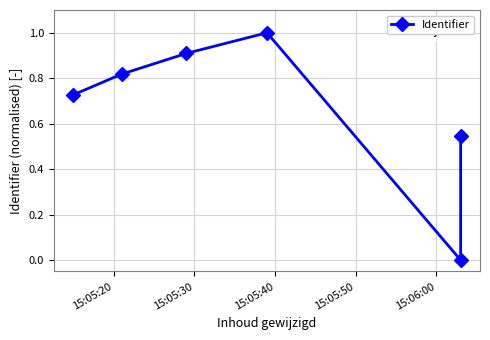

How many interior local peaks (higher than both neighbors) does the data have?

1